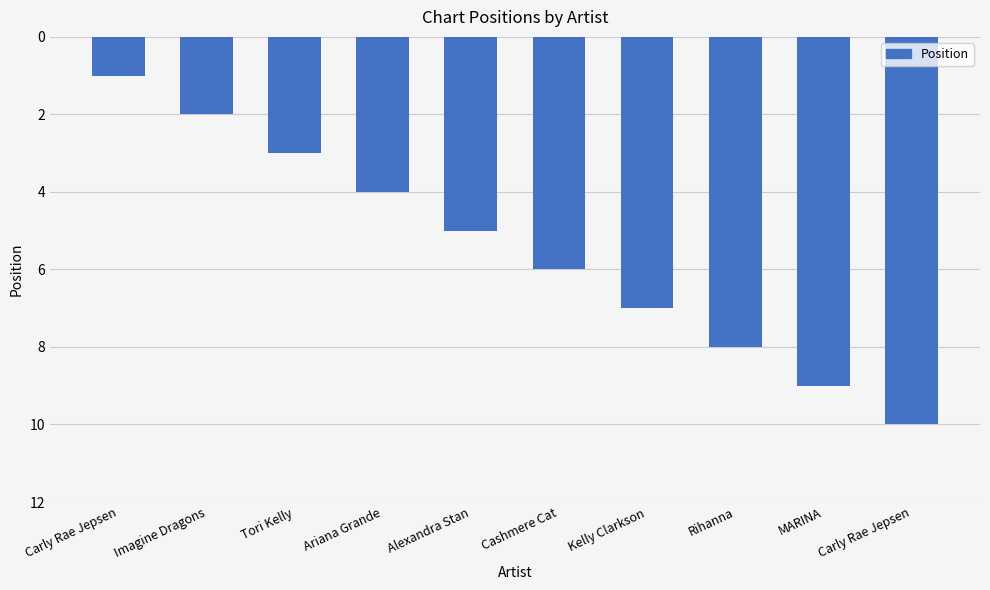

How many bars are there in total?

10